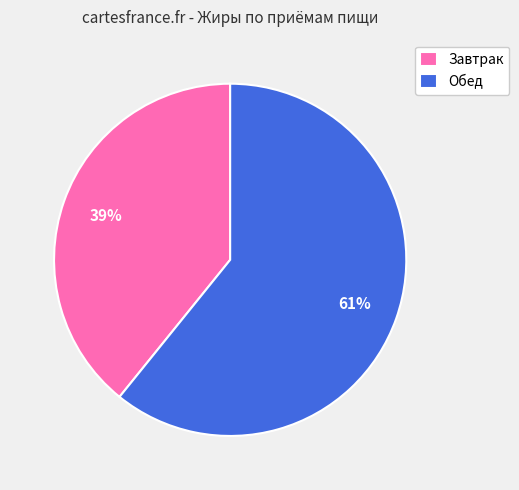

Approximately how many times larger is the value at Обед compared to Завтрак?

1.6